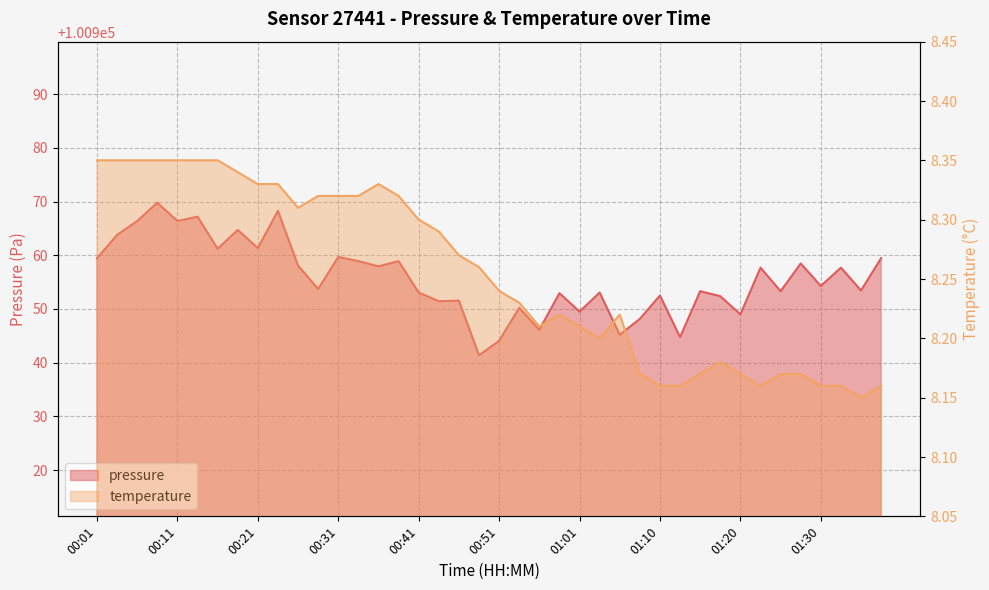

How many data points does each series have?

40